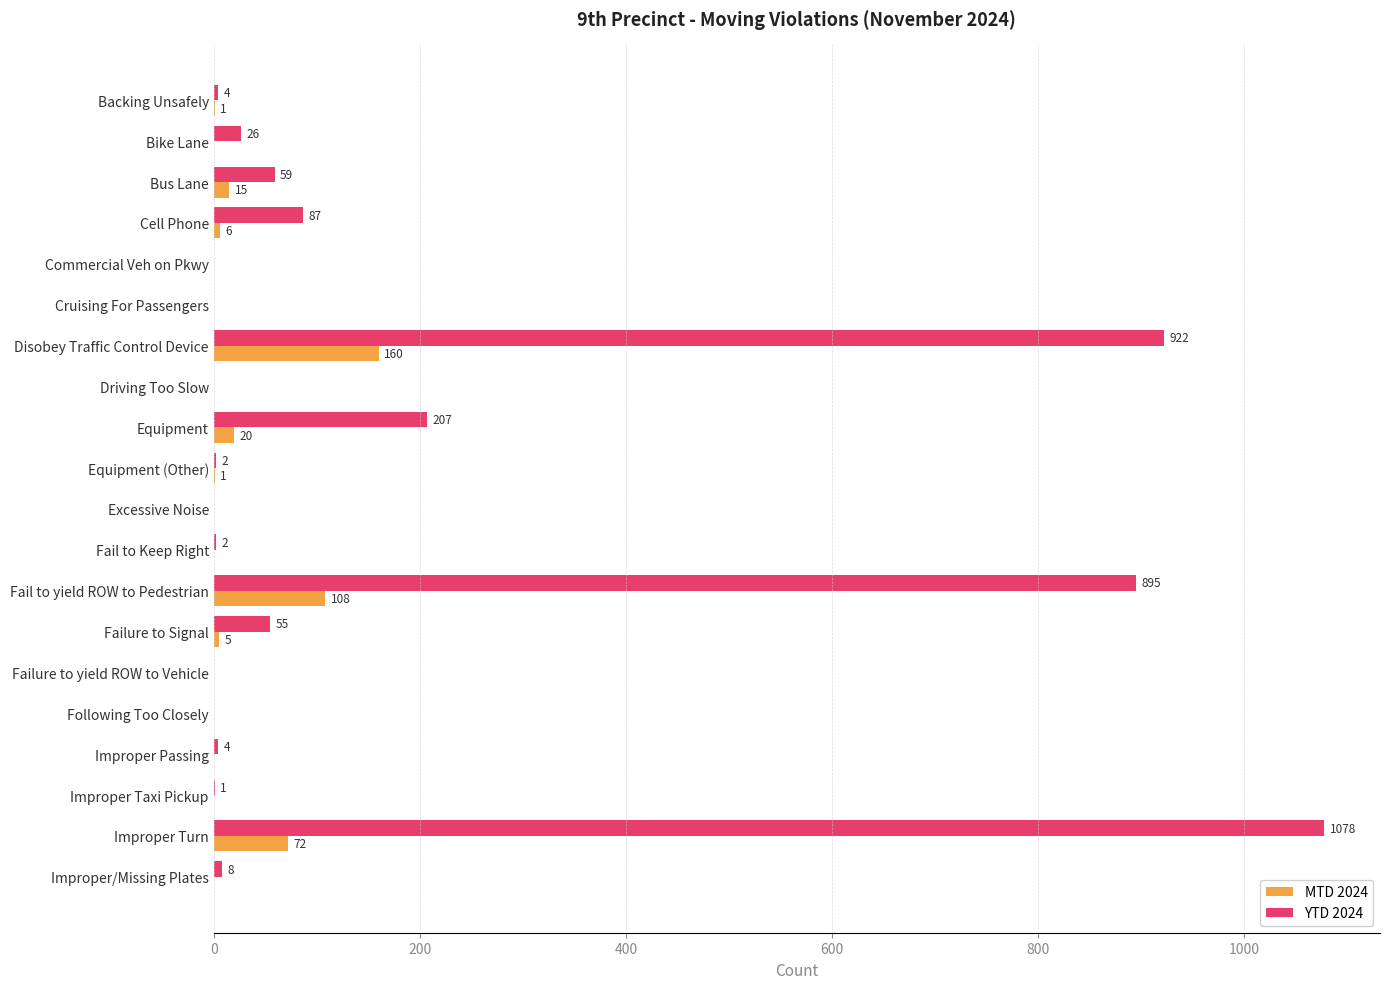

True or false: MTD 2024 has a value of 0 at Improper Taxi Pickup.

True